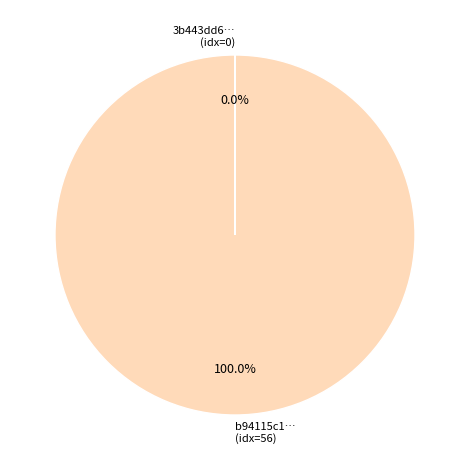

Which category has the biggest portion of the pie?

b94115c1… (idx=56)